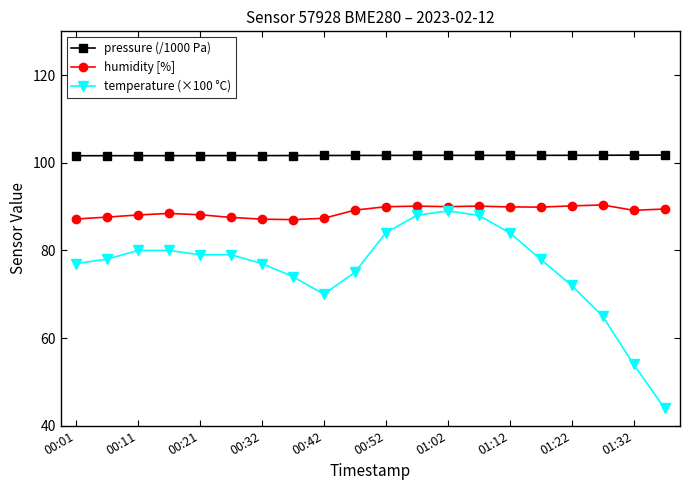

How many data points does each series have?

20